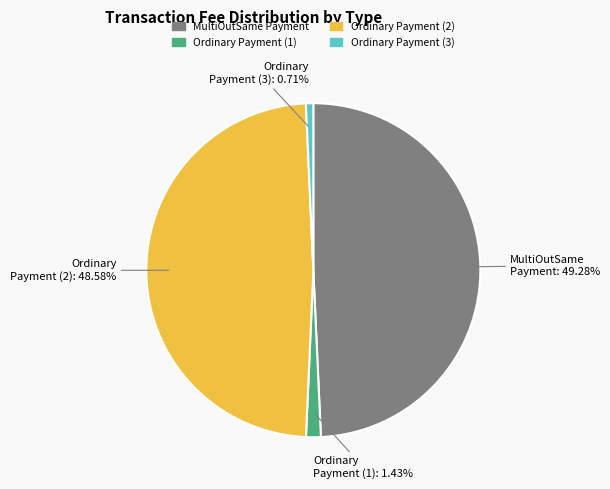

Is there a majority slice in this chart?

No